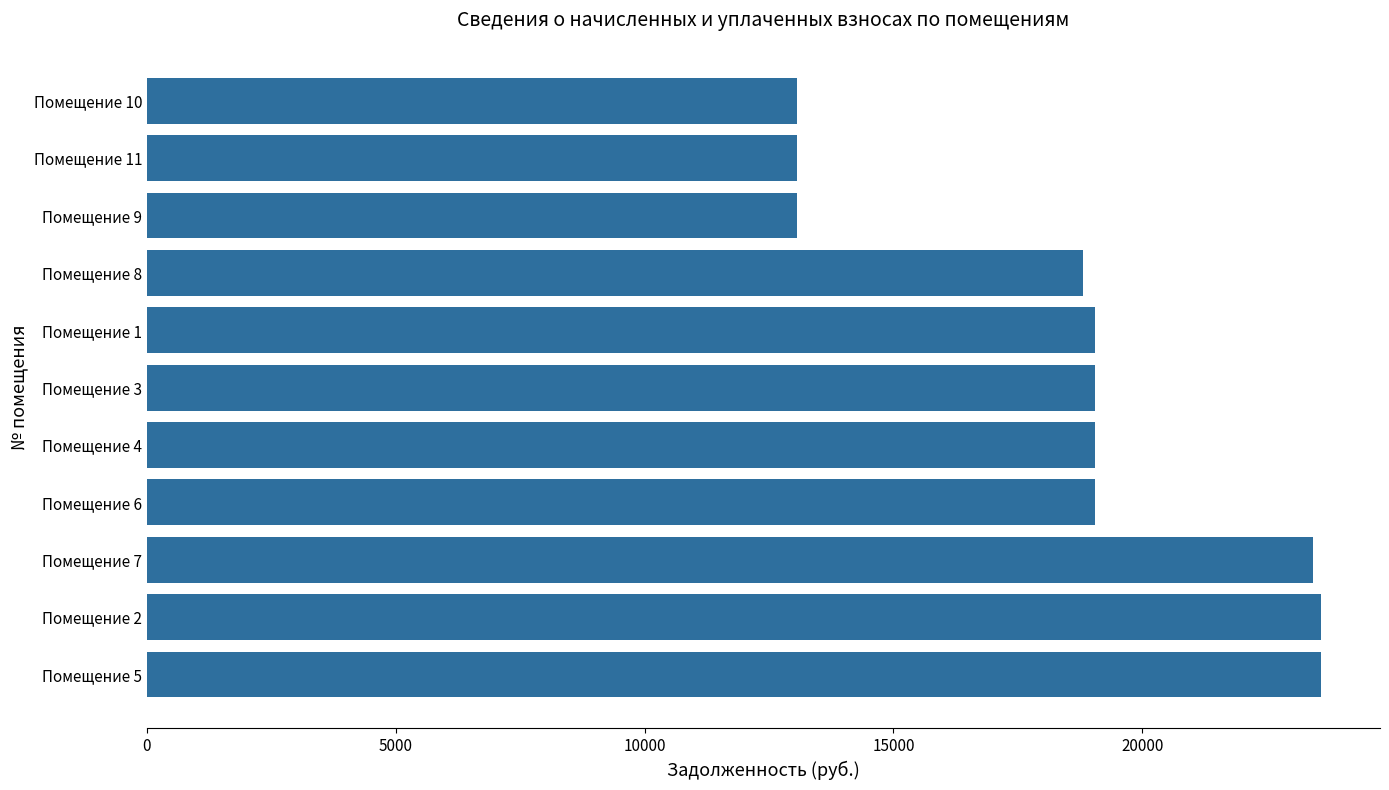

Are the bars horizontal?

Yes